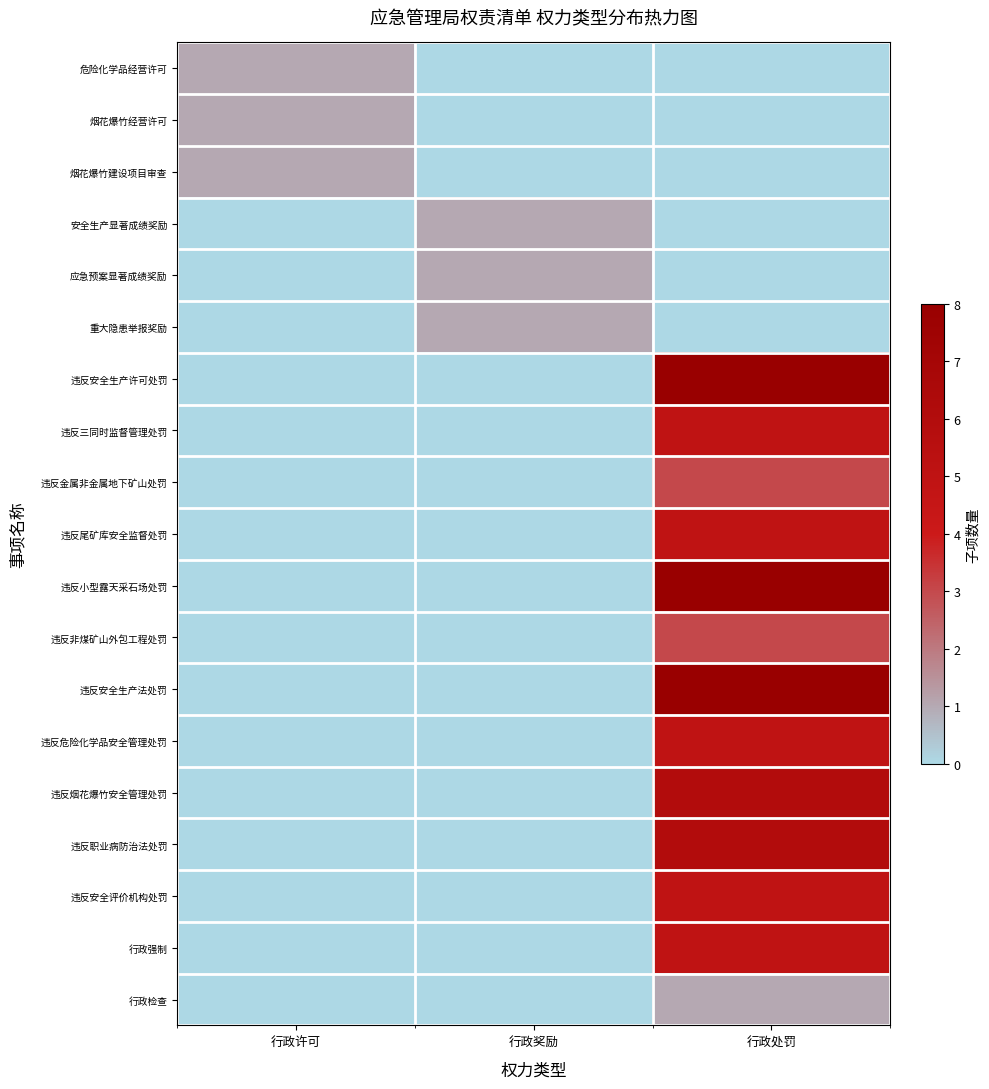

At which category is the sum across all series the highest?

行政处罚